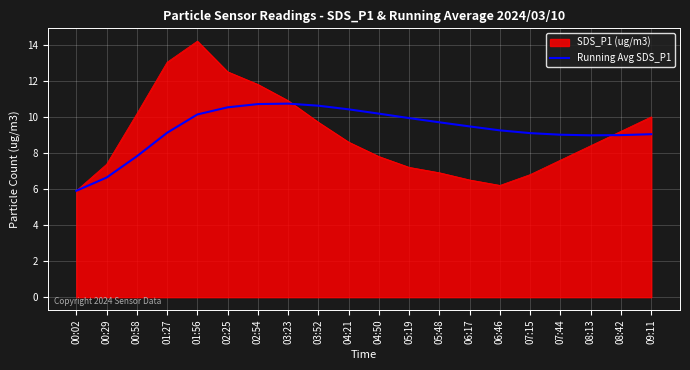

List the series in order of their peak value, highest first.

SDS_P1 (ug/m3), Running Avg SDS_P1